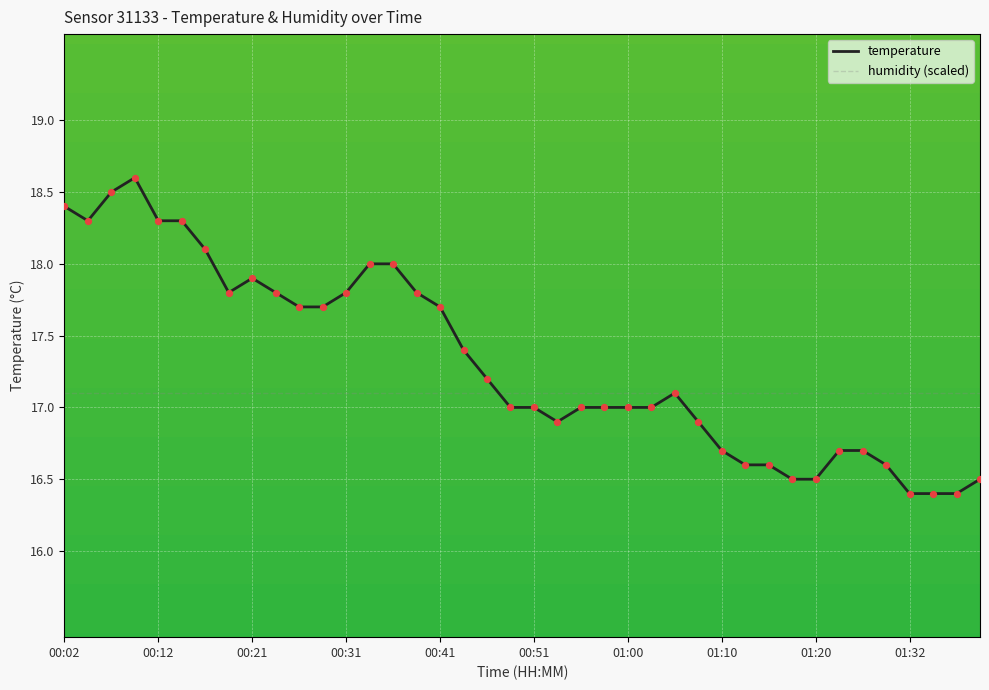

Which series has the largest range (max minus min)?

temperature